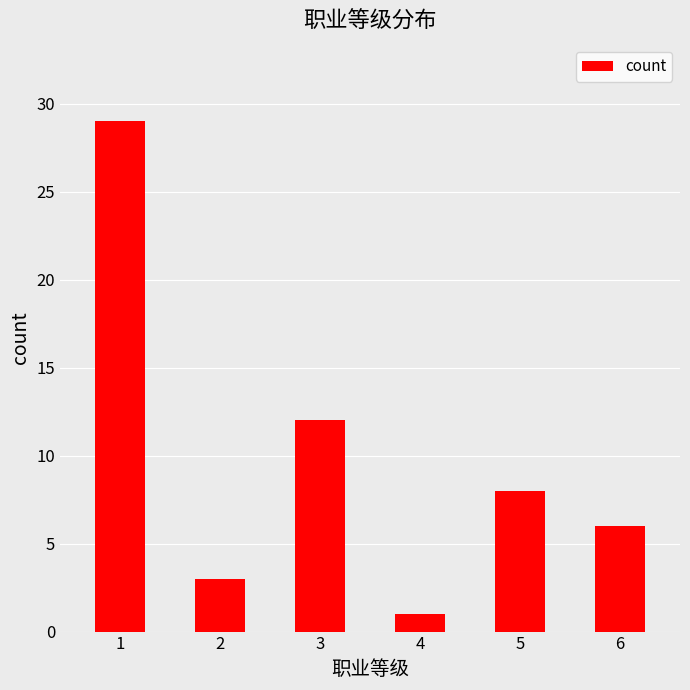

Reading left to right, what are all the values shown in this chart?

29	3	12	1	8	6